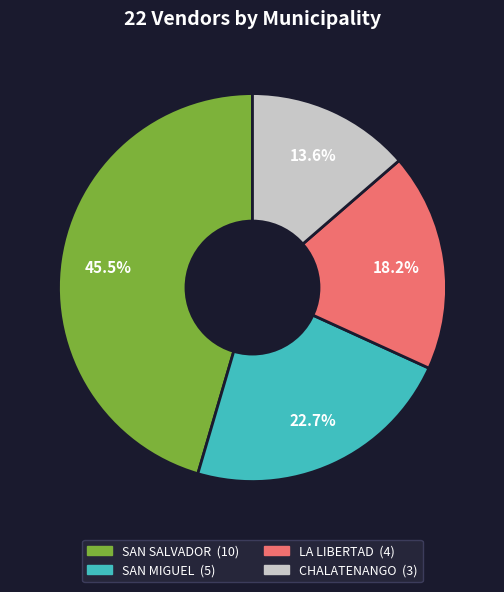

How many segments does this pie chart have?

4